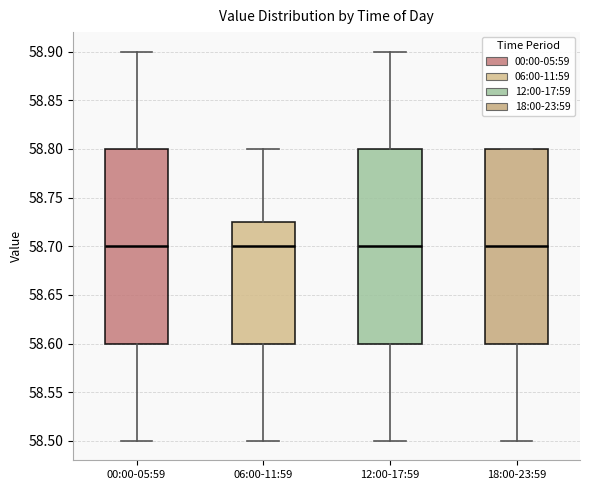

Where is the lower edge of the box for 00:00-05:59 on the y-axis? The values are not printed on the chart, so give them approximately, as read against the axis.

58.600